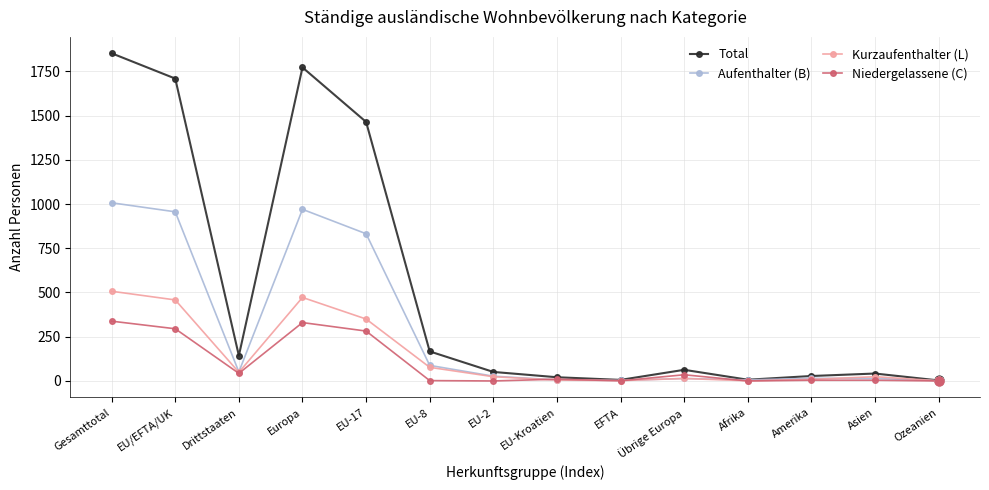

What are all the series names shown in the legend?

Total, Aufenthalter (B), Kurzaufenthalter (L), Niedergelassene (C)